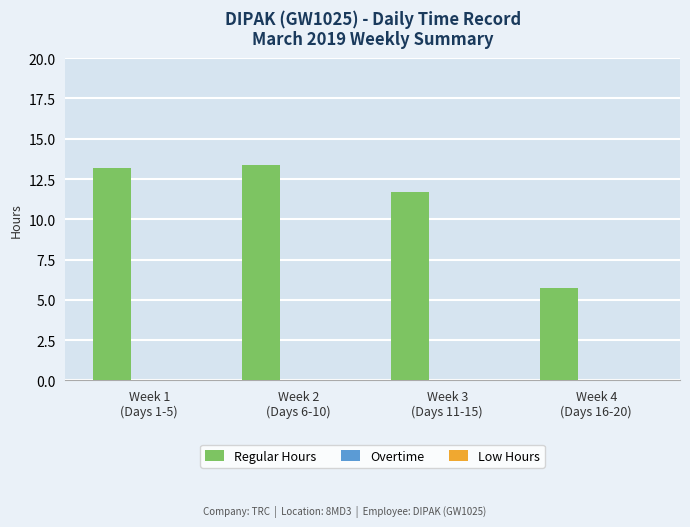

Reading right to left, transcribe all the data shown in this chart.

5.7	11.7	13.4	13.2